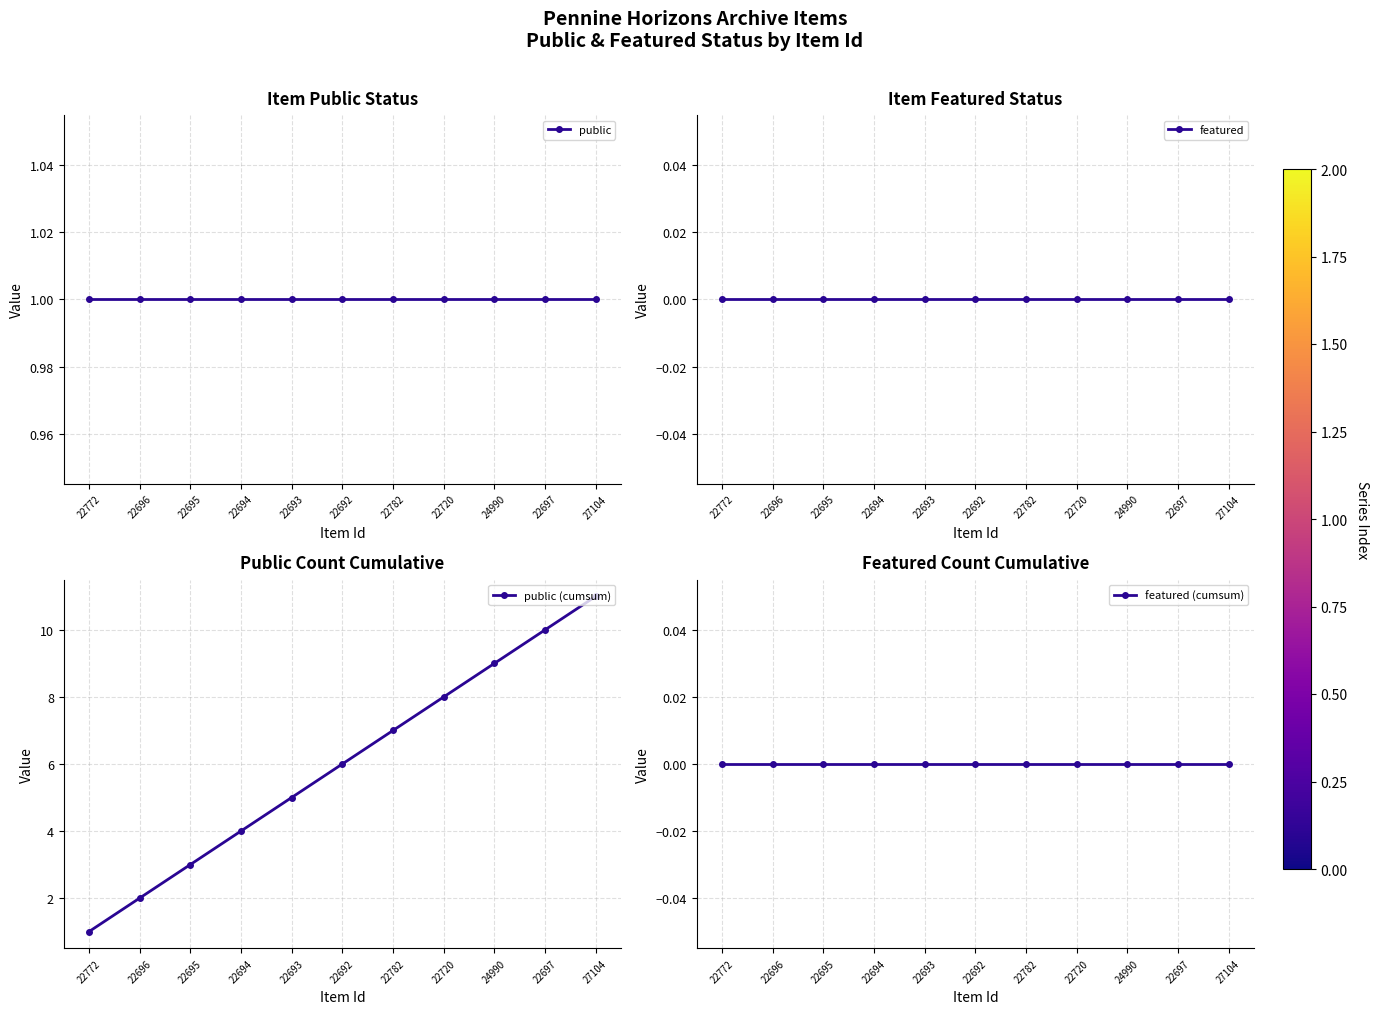

How many lines are shown in the chart?

4